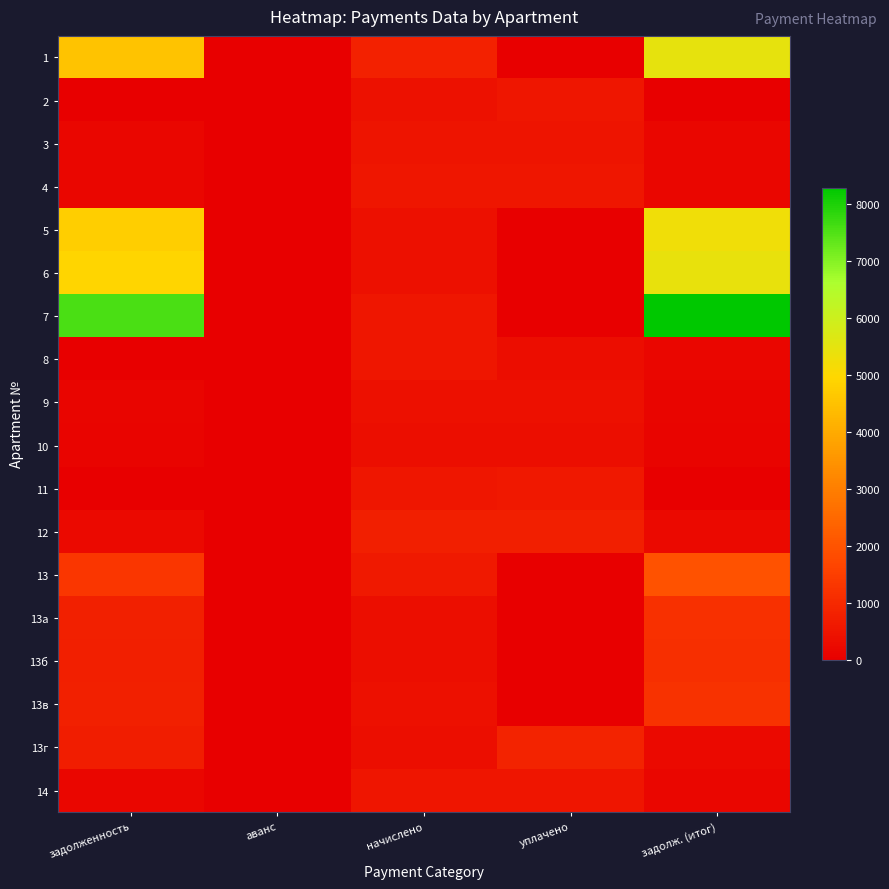

Reading left to right, what are all the values shown in this chart?

1: задолженность=4555.4	аванс=0.0	начислено=820.8	уплачено=0.0	задолж. (итог)=5469.5
2: задолженность=0.0	аванс=0.0	начислено=432.0	уплачено=576.0	задолж. (итог)=0.0
3: задолженность=162.0	аванс=0.0	начислено=486.0	уплачено=486.0	задолж. (итог)=162.0
4: задолженность=188.6	аванс=0.0	начислено=565.9	уплачено=565.9	задолж. (итог)=188.6
5: задолженность=4760.8	аванс=0.0	начислено=395.3	уплачено=0.0	задолж. (итог)=5249.8
6: задолженность=4948.1	аванс=0.0	начислено=393.1	уплачено=0.0	задолж. (итог)=5437.2
7: задолженность=7566.9	аванс=0.0	начислено=572.4	уплачено=0.0	задолж. (итог)=8287.7
8: задолженность=0.0	аванс=26.6	начислено=563.8	уплачено=349.2	задолж. (итог)=187.9
9: задолженность=129.6	аванс=0.0	начислено=388.8	уплачено=388.8	задолж. (итог)=129.6
10: задолженность=126.5	аванс=0.0	начислено=375.8	уплачено=375.8	задолж. (итог)=126.0
11: задолженность=20.6	аванс=0.0	начислено=578.9	уплачено=601.0	задолж. (итог)=0.0
12: задолженность=256.3	аванс=0.0	начислено=769.0	уплачено=769.3	задолж. (итог)=256.0
13: задолженность=1311.7	аванс=0.0	начислено=641.5	уплачено=0.0	задолж. (итог)=1978.3
13а: задолженность=777.3	аванс=0.0	начислено=380.2	уплачено=0.0	задолж. (итог)=1172.3
13б: задолженность=764.1	аванс=0.0	начислено=373.7	уплачено=0.0	задолж. (итог)=1152.3
13в: задолженность=799.4	аванс=0.0	начислено=391.0	уплачено=0.0	задолж. (итог)=1205.6
13г: задолженность=742.0	аванс=0.0	начислено=362.9	уплачено=867.0	задолж. (итог)=243.5
14: задолженность=177.8	аванс=0.0	начислено=533.5	уплачено=533.5	задолж. (итог)=177.8